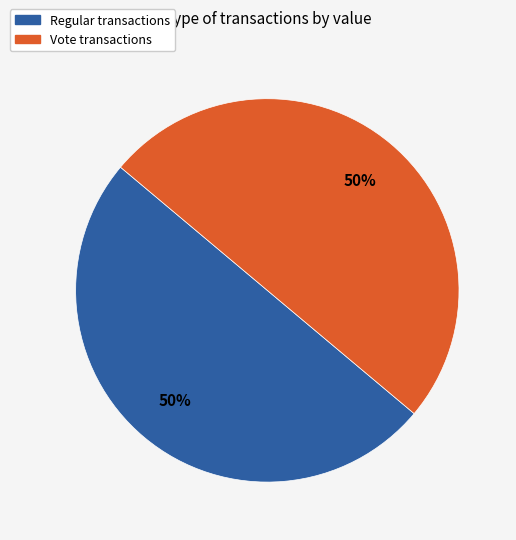

To the nearest percent, what is the average slice percentage?

50%